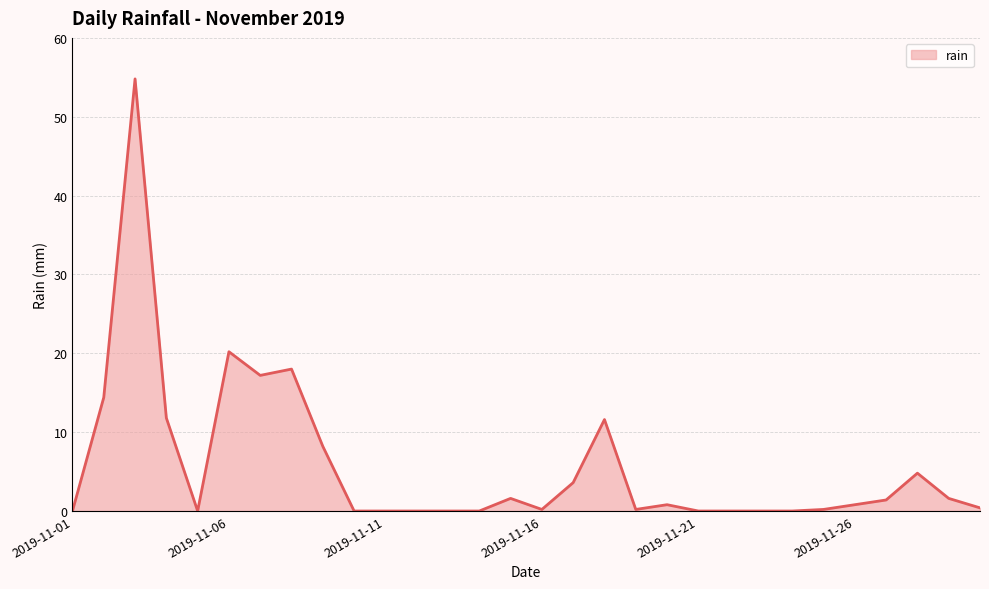

How many lines are shown in the chart?

1